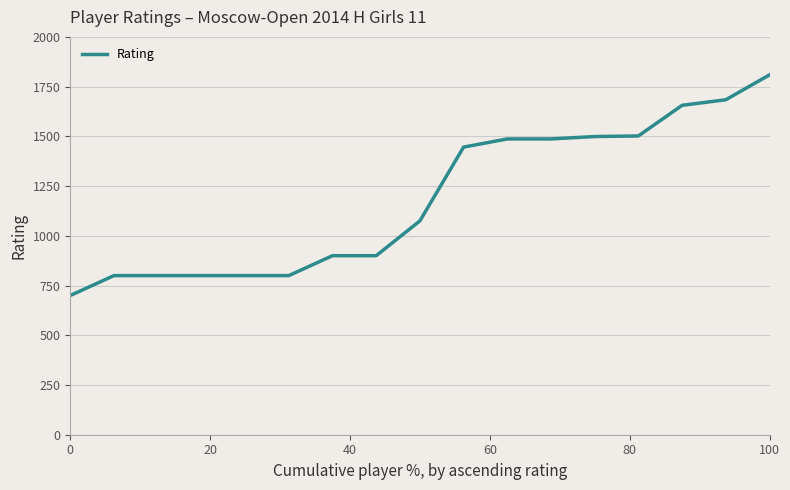

What is the greatest value displayed?

1809